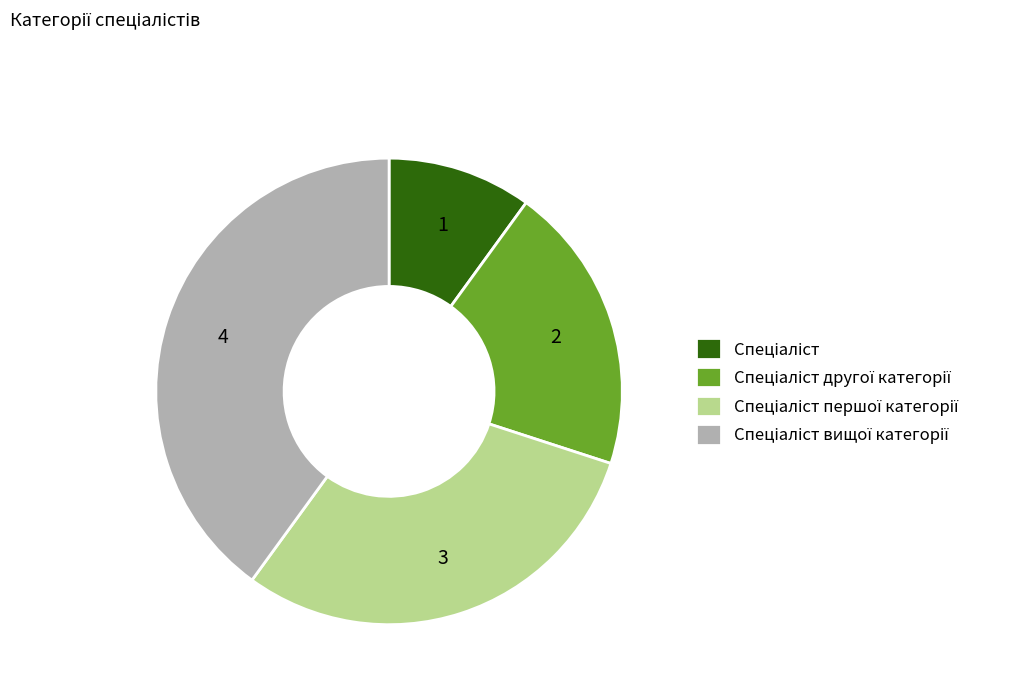

Is there a majority slice in this chart?

No